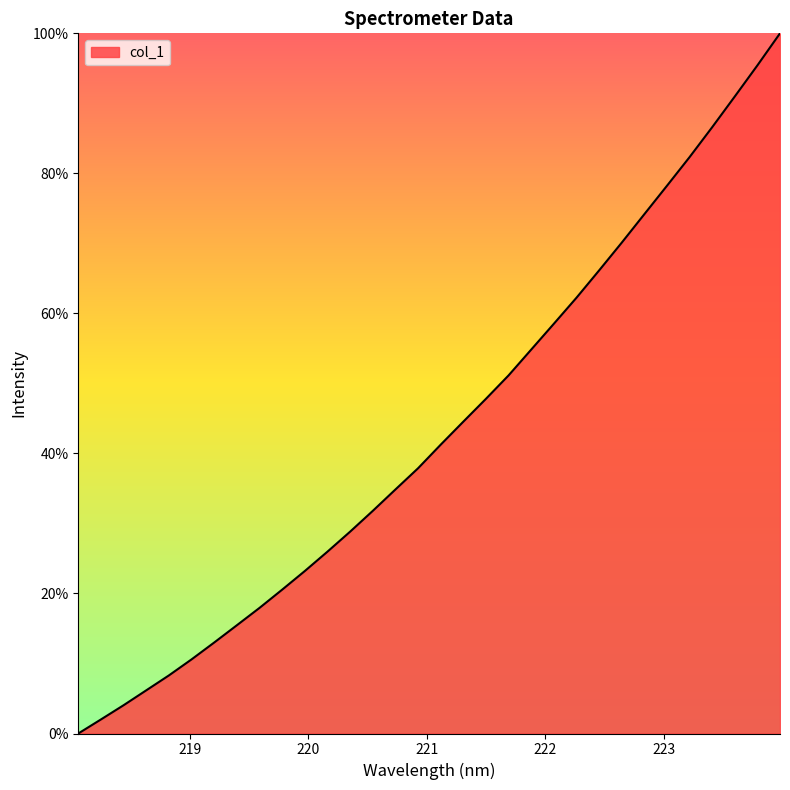

What is the greatest value displayed?

100.0